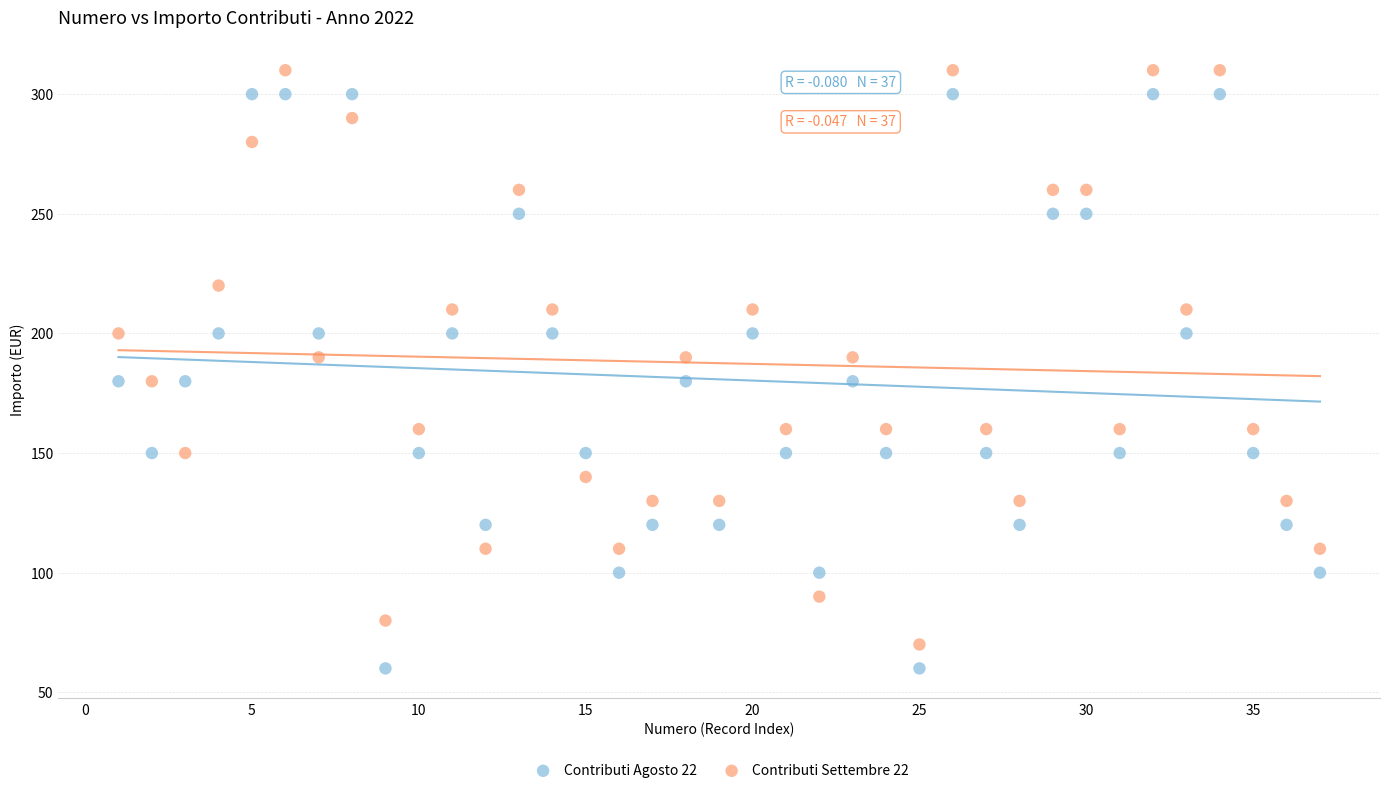

What are all the series names shown in the legend?

Contributi Agosto 22, Contributi Settembre 22